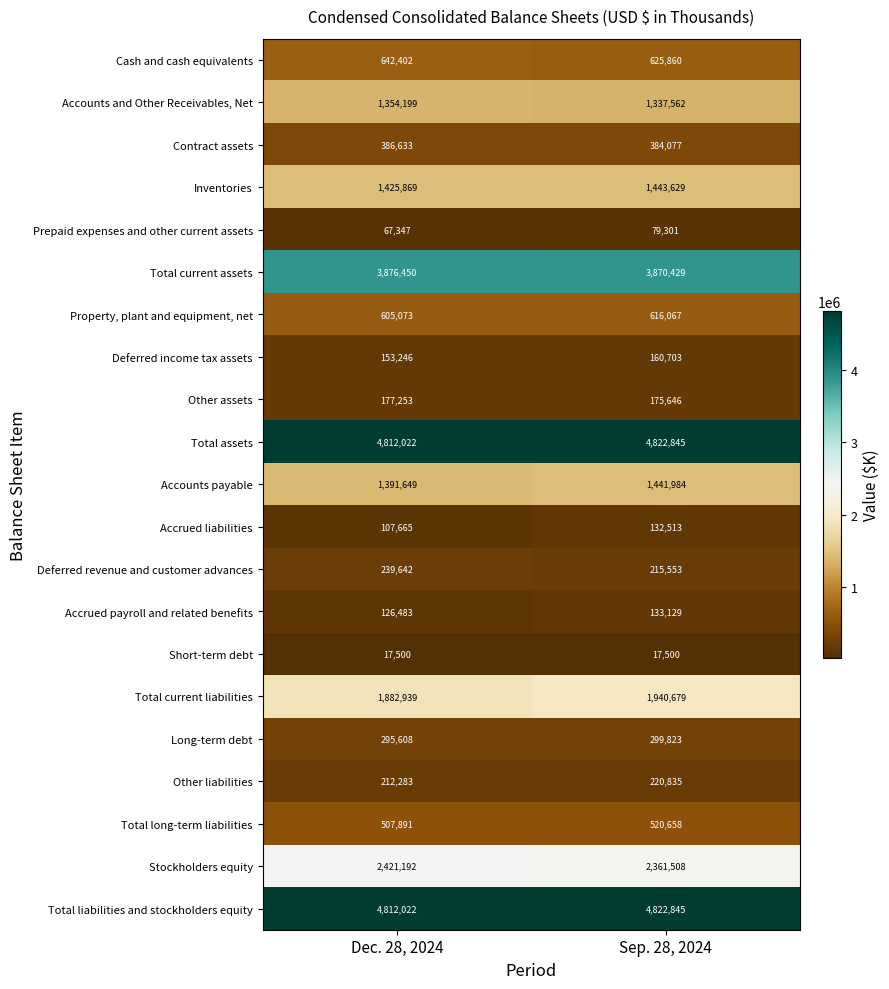

The value of Contract assets at Dec. 28, 2024 is 386633. True or false?

True